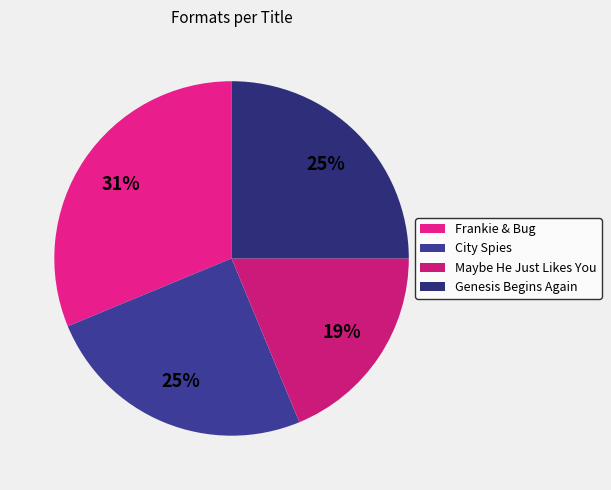

Combined, do Maybe He Just Likes You and Frankie & Bug account for over 50%?

No